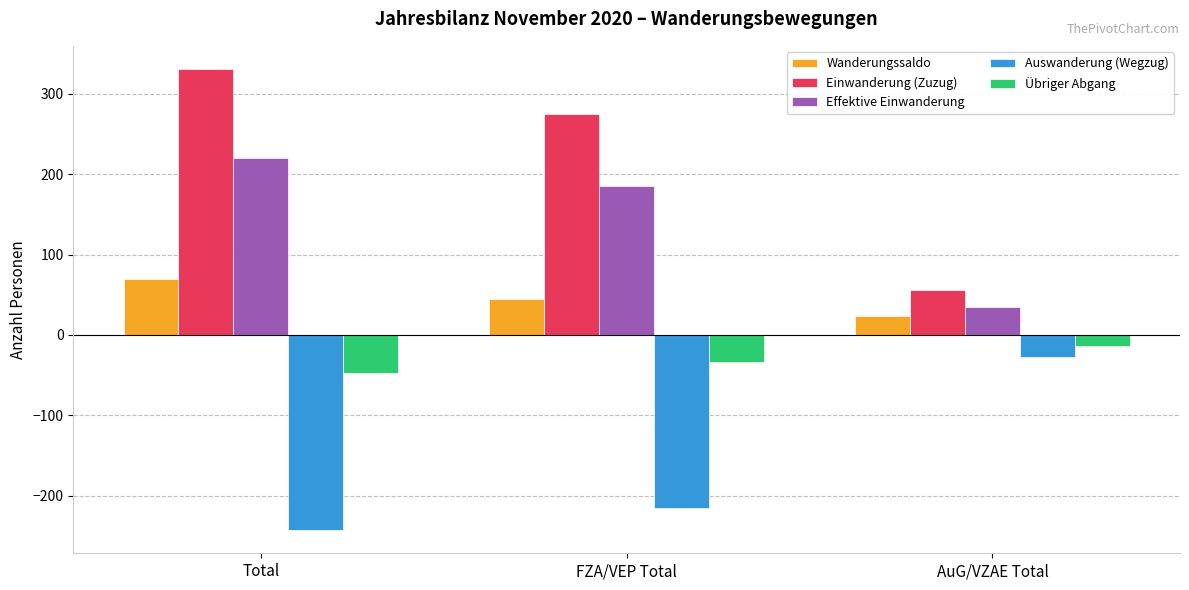

What is the difference between the highest and lowest values at FZA/VEP Total?

490